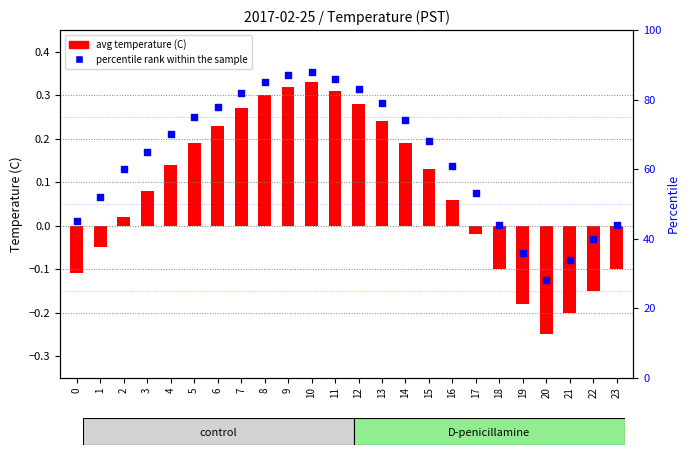

At which category is the sum across all series the highest?

10